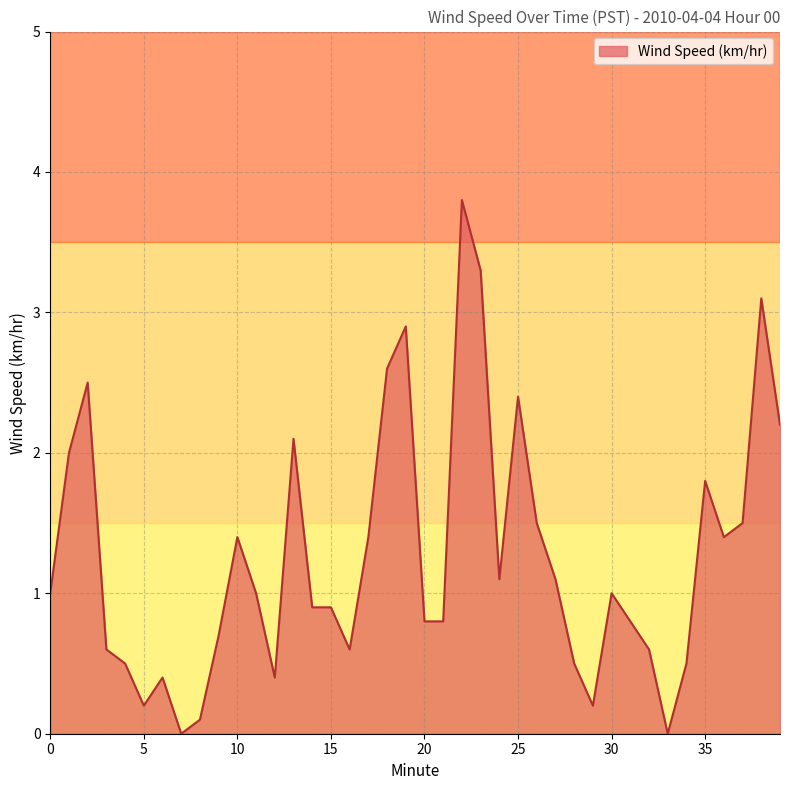

True or false: there are more than 2 points higher than both neighbors.

True